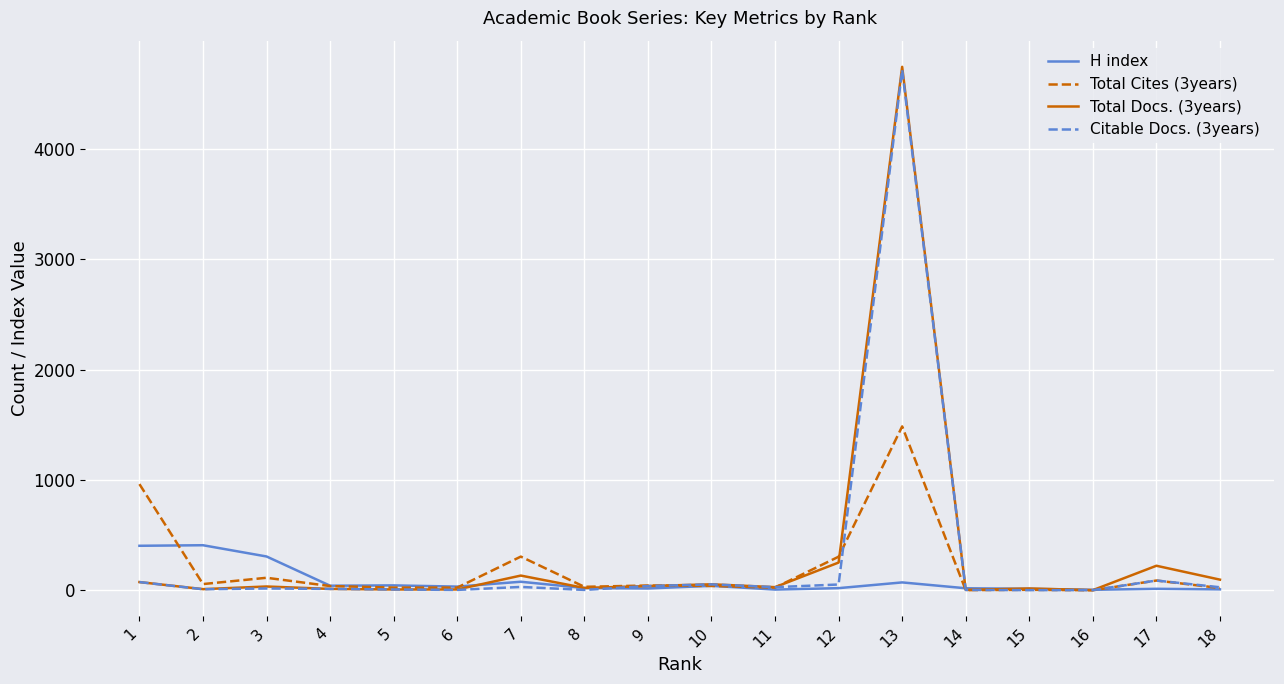

What is the average value of the Citable Docs. (3years) series?

287